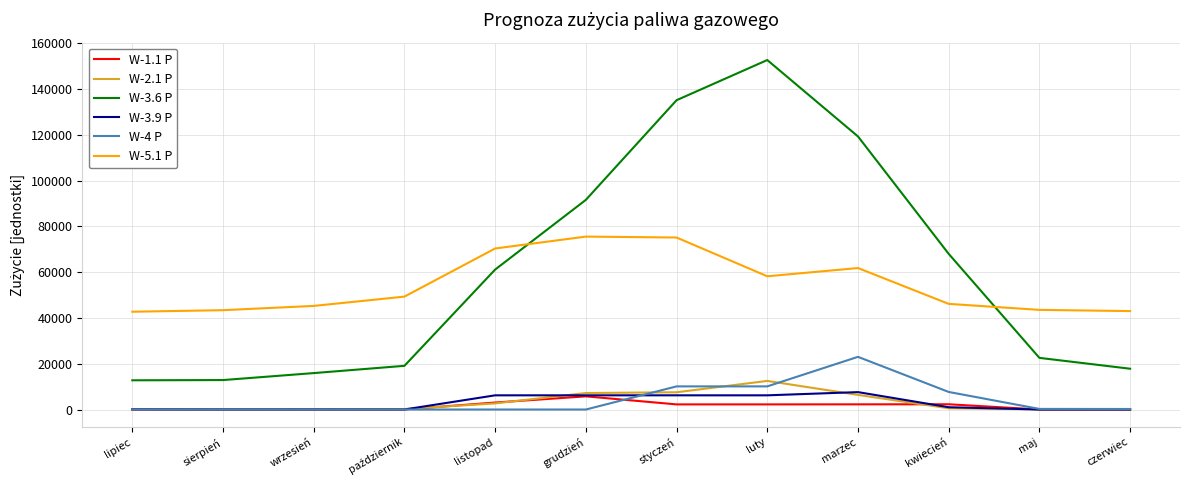

What is the sum of all W-4 P values?

51380.0